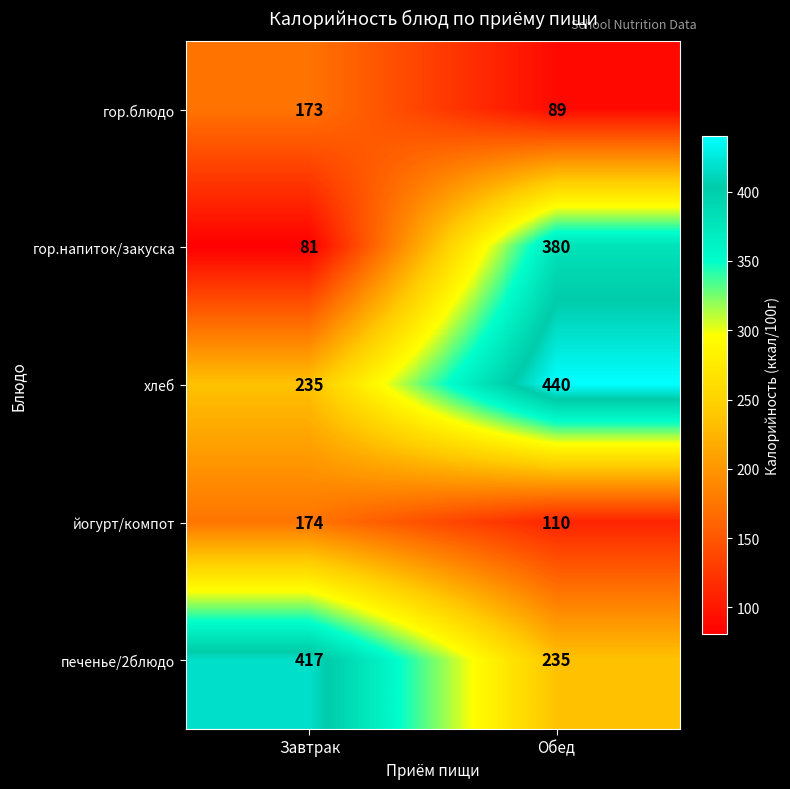

What is the approximate value of гор.напиток/закуска at Завтрак, to the nearest 50?

100